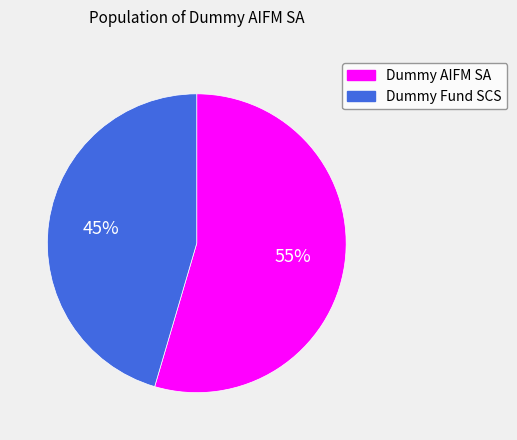

Between Dummy Fund SCS and Dummy AIFM SA, which is larger?

Dummy AIFM SA